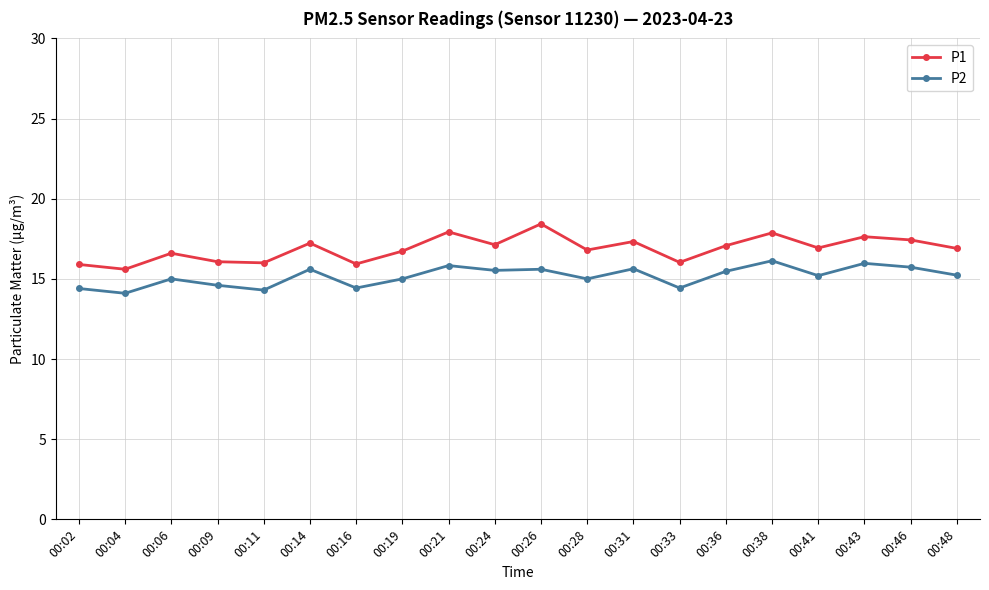

How many lines are shown in the chart?

2